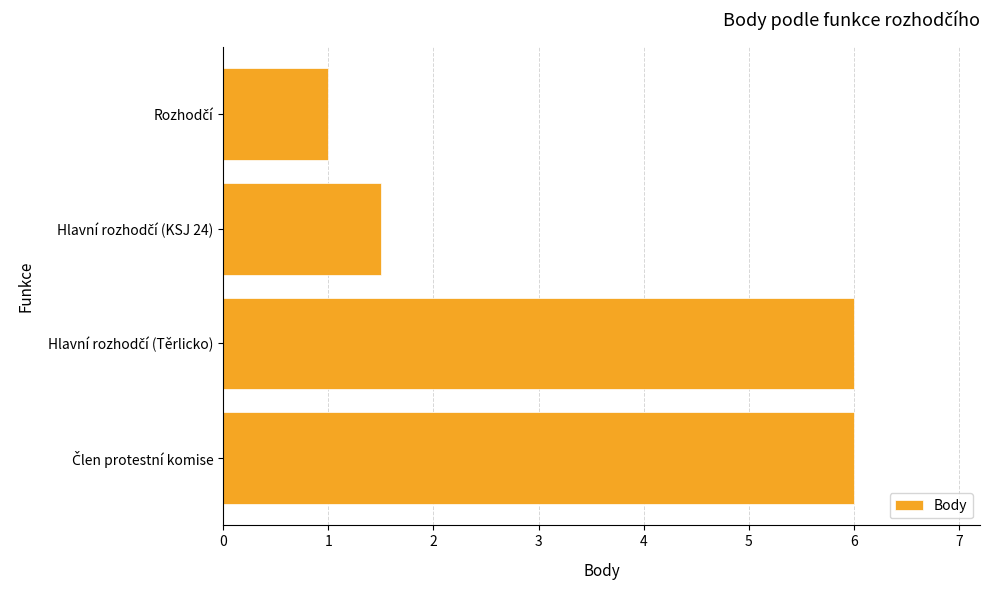

Reading top to bottom, extract all data points from this chart.

1.0	1.5	6.0	6.0